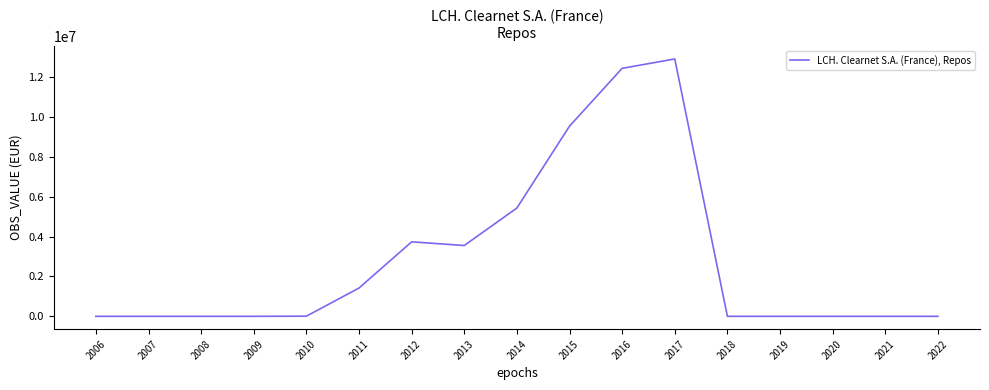

Approximately how many times larger is the value at 2016 compared to 2014?

2.3